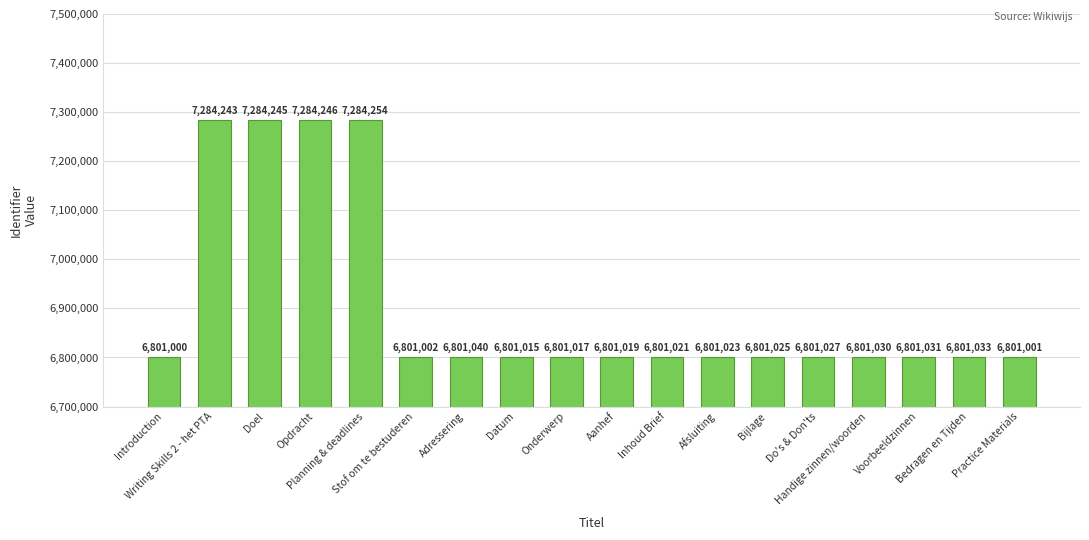

At which label is the value closest to 7042627?

Adressering